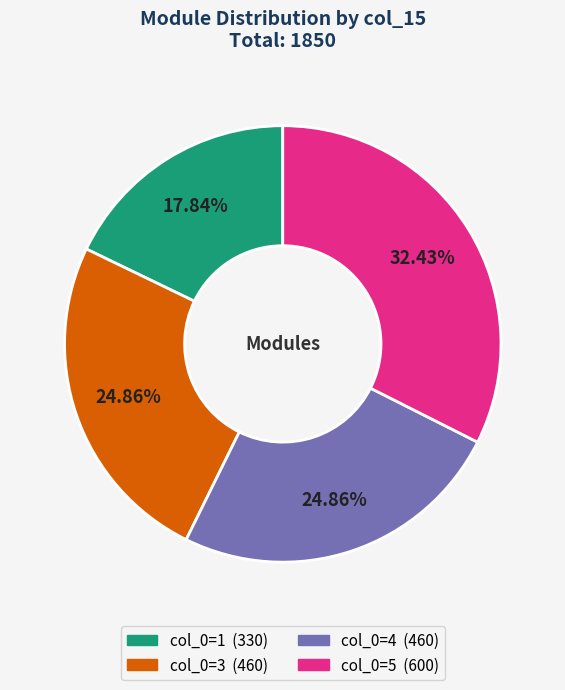

Is there a majority slice in this chart?

No